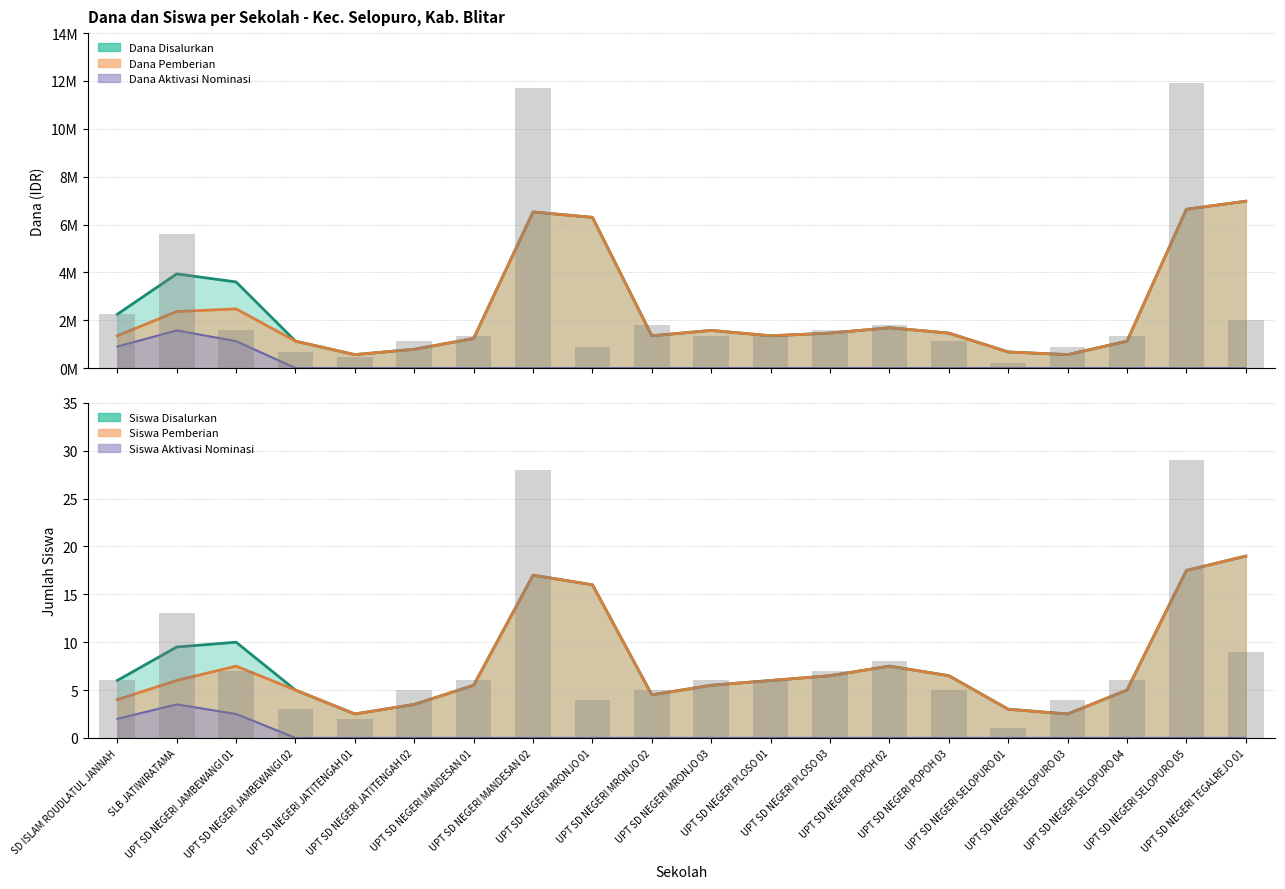

What is the label of the 17th bar from the left?

UPT SD NEGERI SELOPURO 03